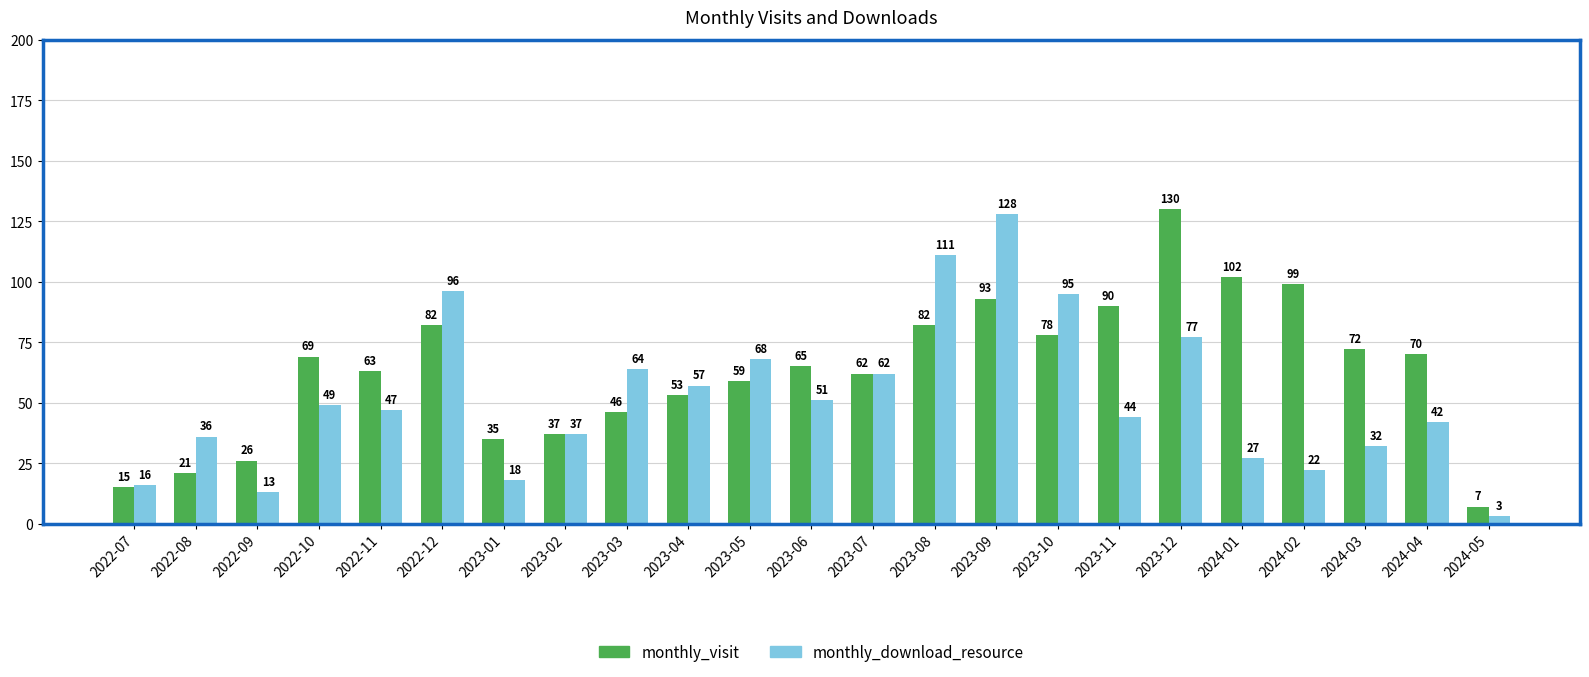

How many data points does each series have?

23